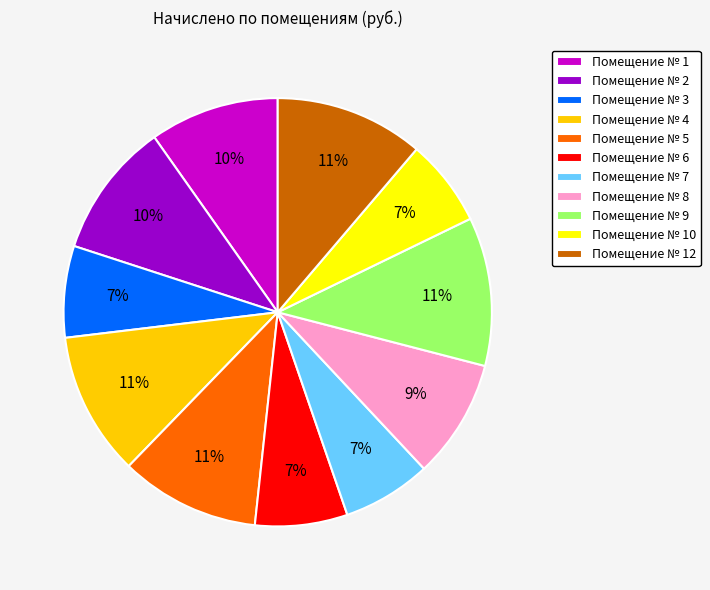

To the nearest percent, what is the average slice percentage?

9%